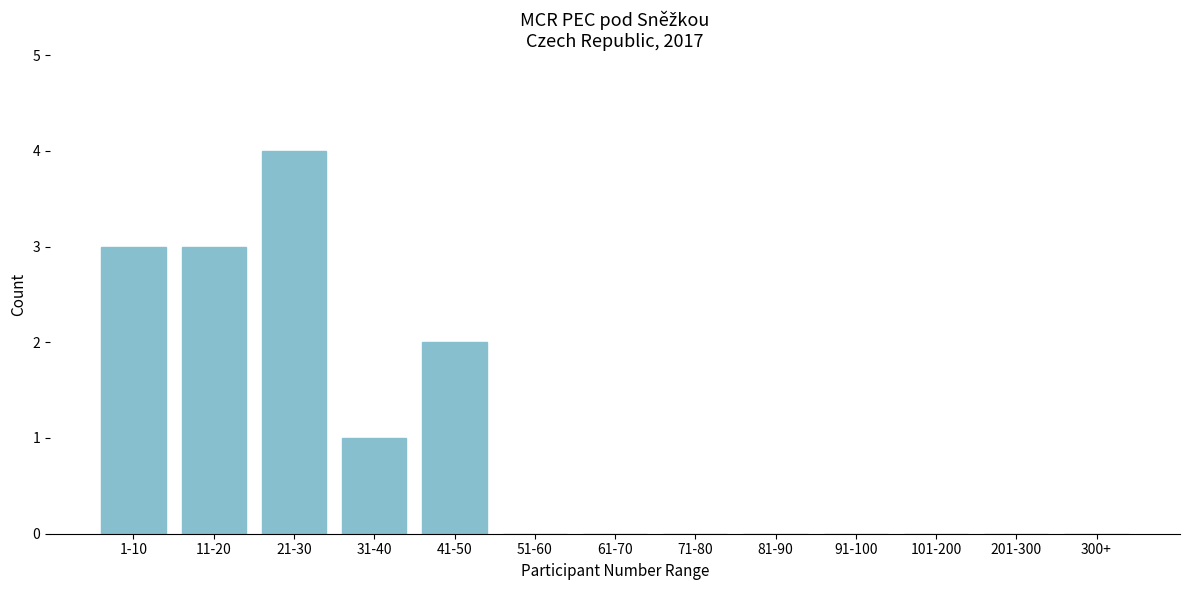

Reading left to right, what are all the values shown in this chart?

1-10=3	11-20=3	21-30=4	31-40=1	41-50=2	51-60=0	61-70=0	71-80=0	81-90=0	91-100=0	101-200=0	201-300=0	300+=0